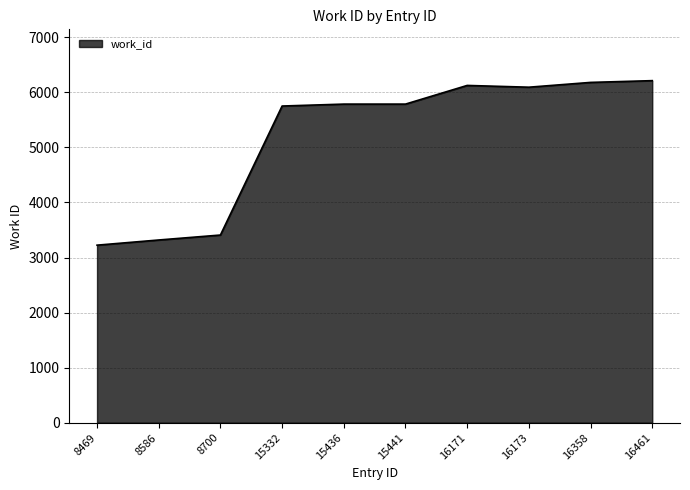

What is the greatest value displayed?

6213